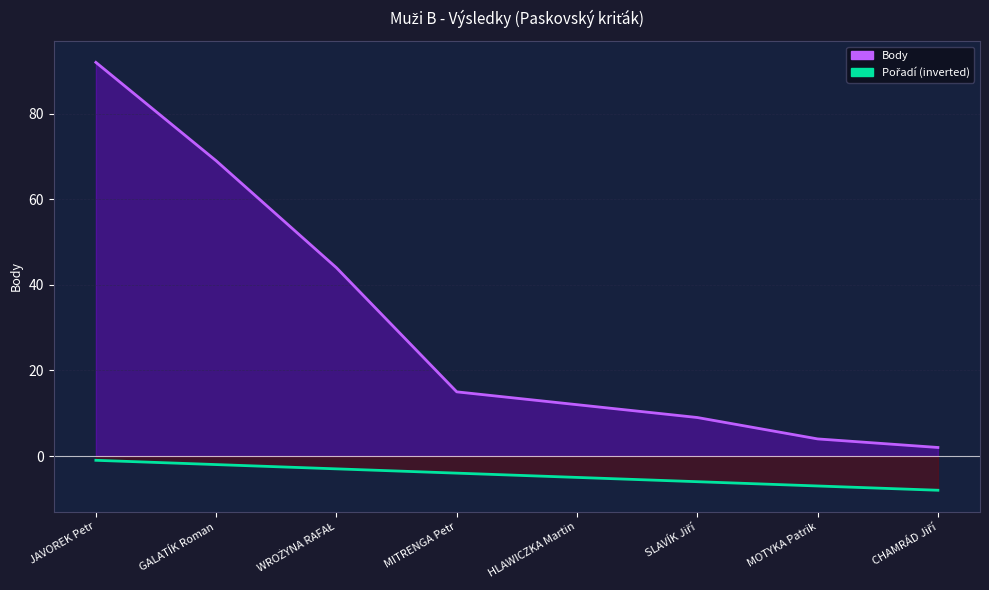

Rank the series by their average value, from lowest to highest.

Pořadí, Body (line)